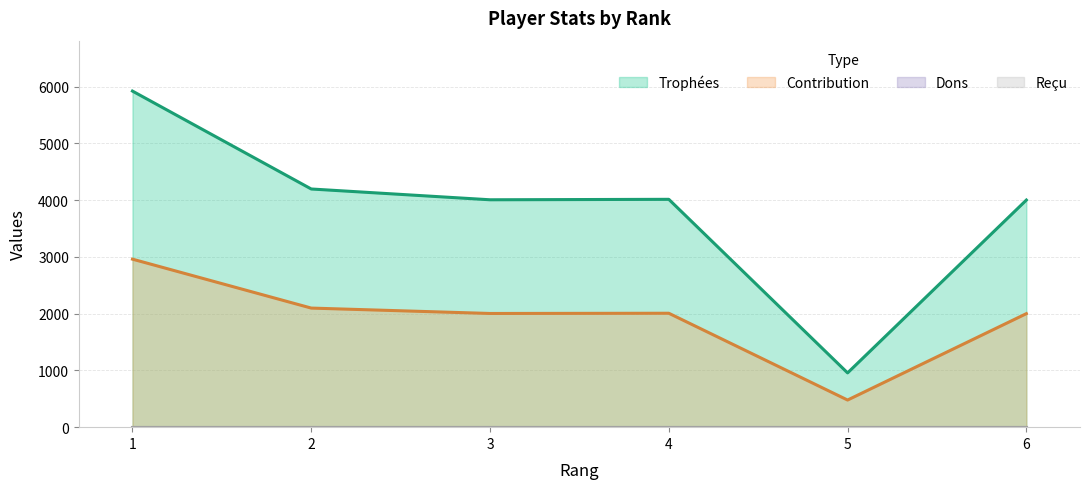

How many lines are shown in the chart?

4